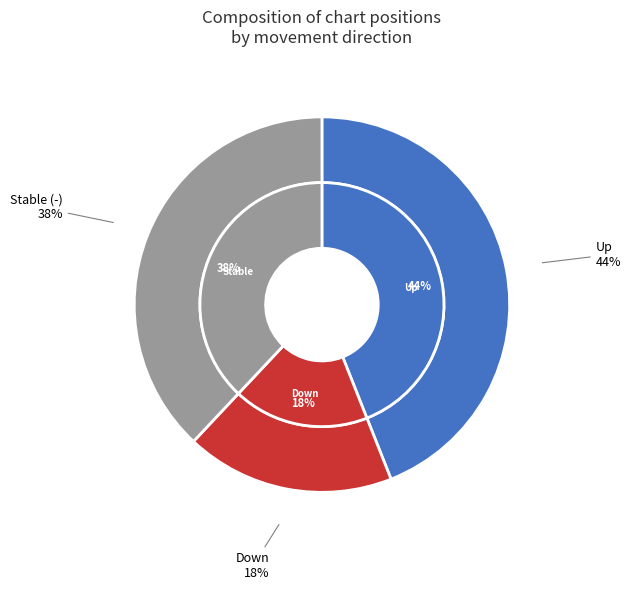

Which slice is the largest?

up